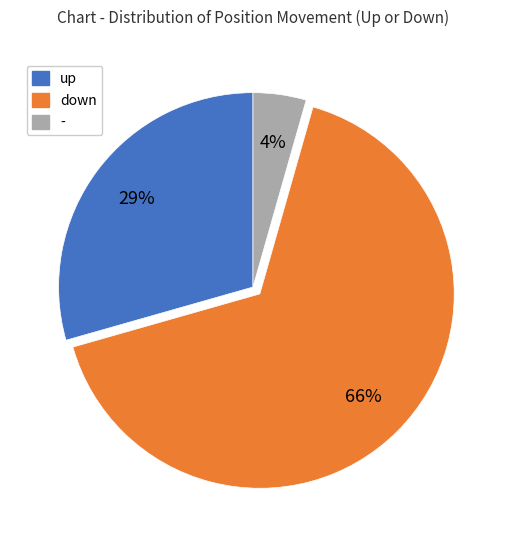

To the nearest percent, what is the average slice percentage?

33%